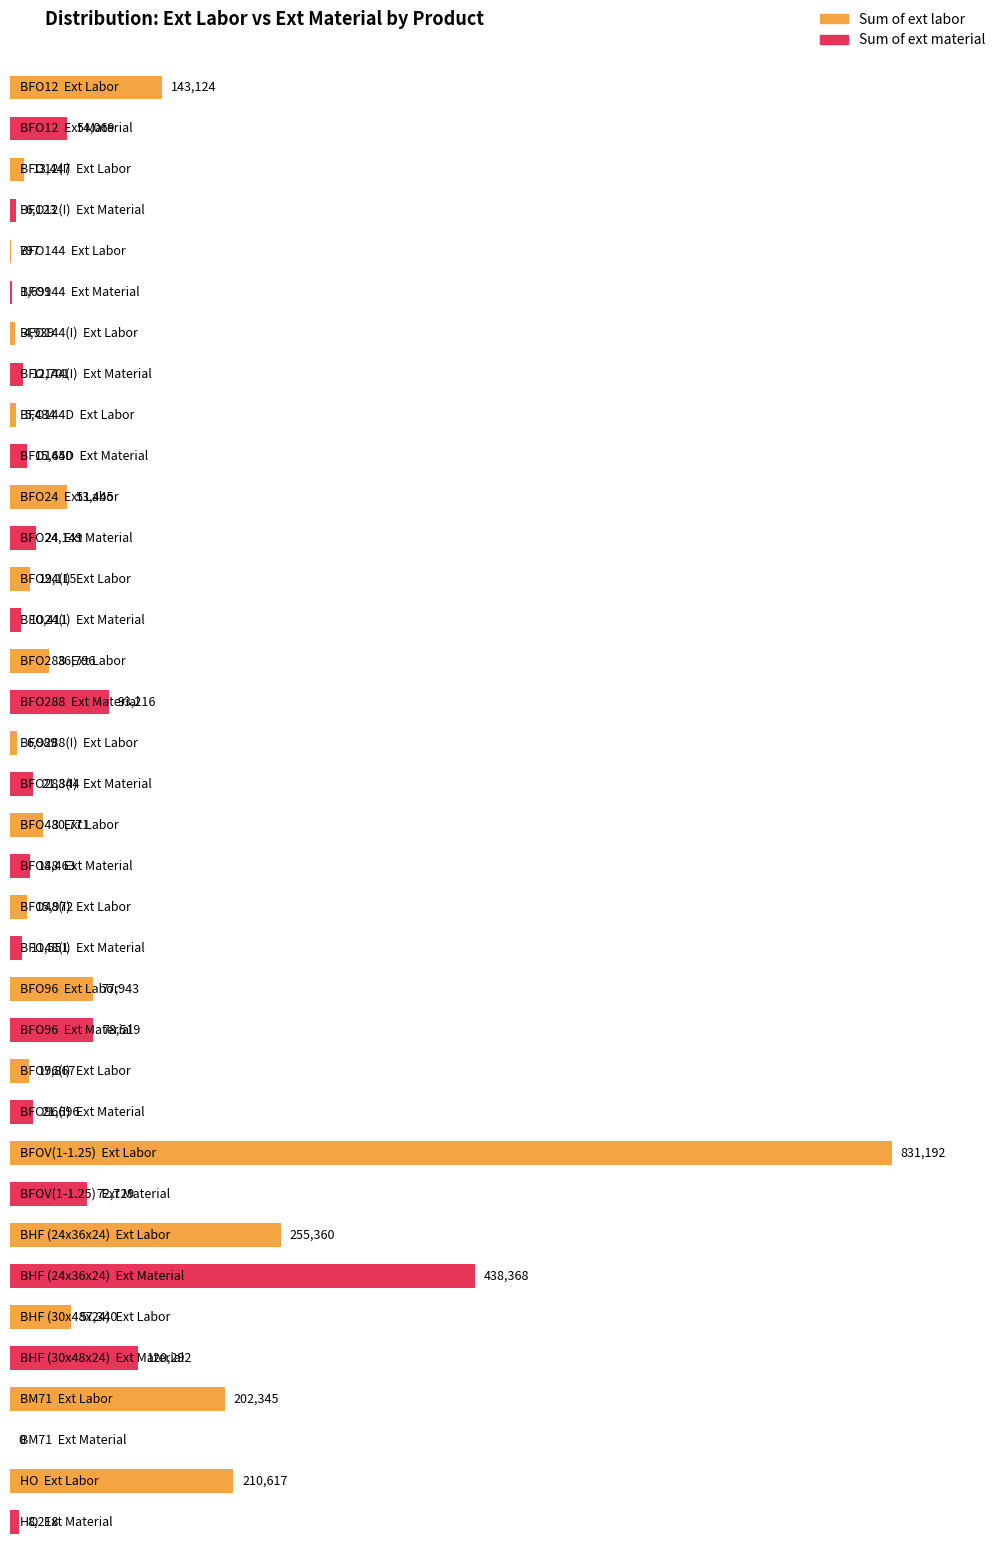

How many data points does each series have?

18